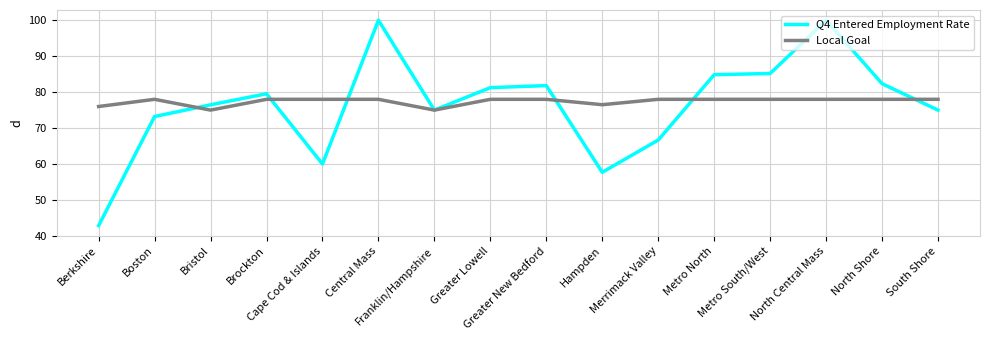

Which series has the largest range (max minus min)?

Q4 Entered Employment Rate